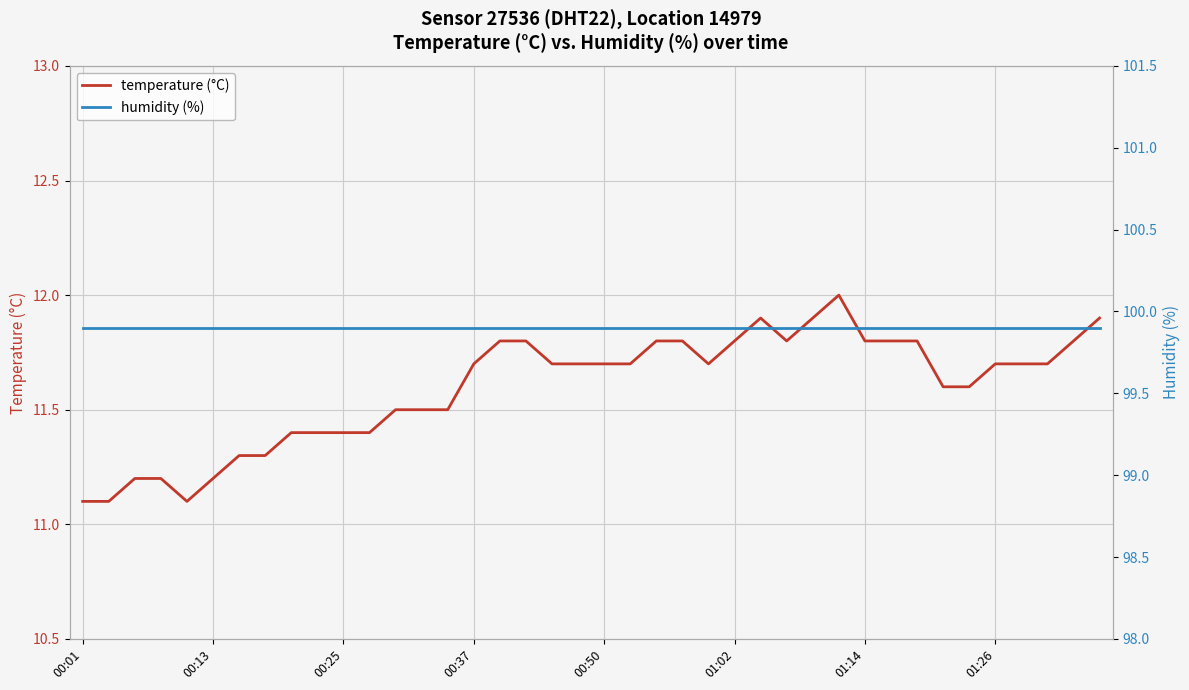

What is the lowest value of the temperature (°C) series?

11.1